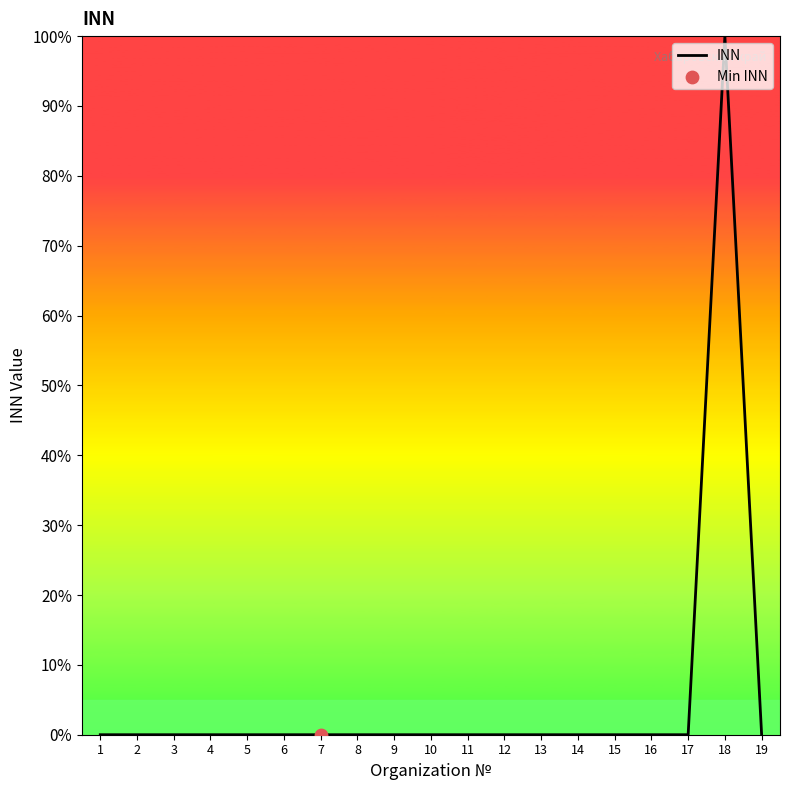

Which has a higher value, 18 or 12?

18